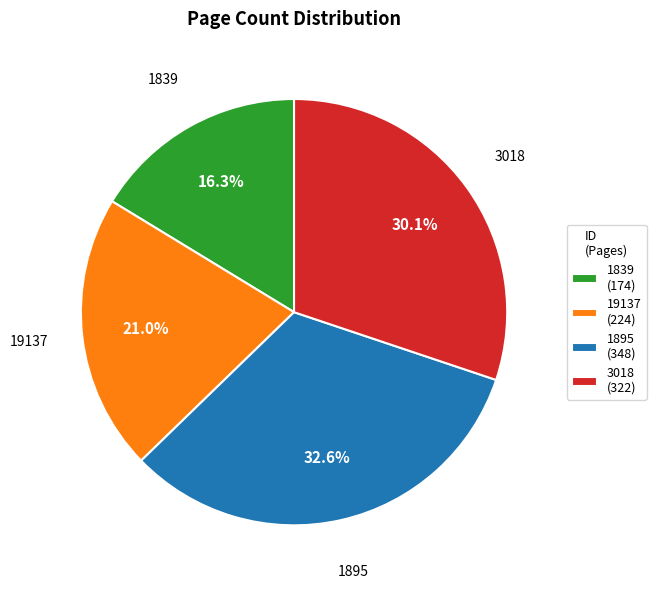

Does 19137 account for over 50% of the chart?

No